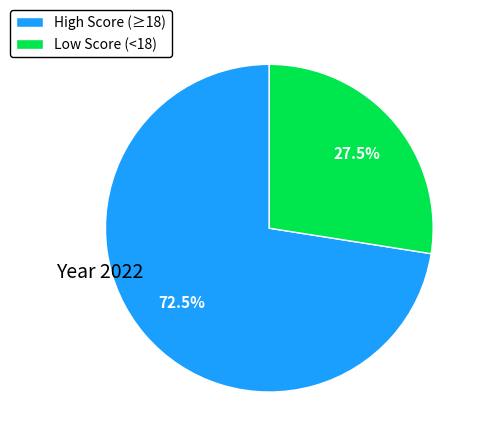

What is the ratio of the value at High Score (≥18) to the value at Low Score (<18)?

2.6